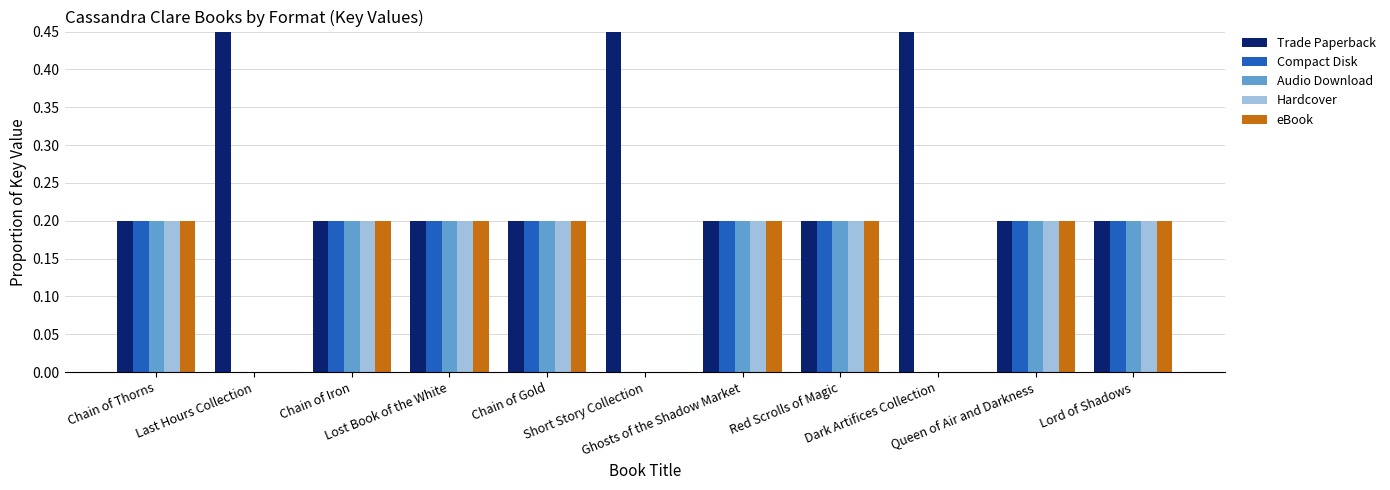

What is the sum of all Compact Disk values?

1.6